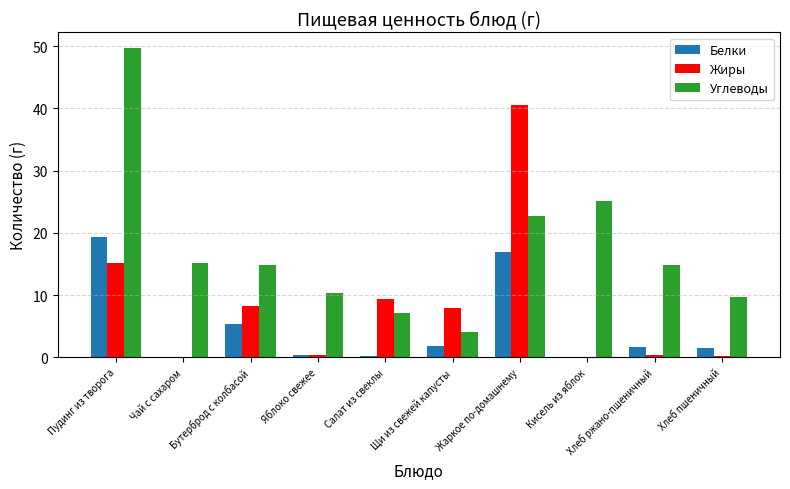

Which category has the highest value across all series?

Пудинг из творога